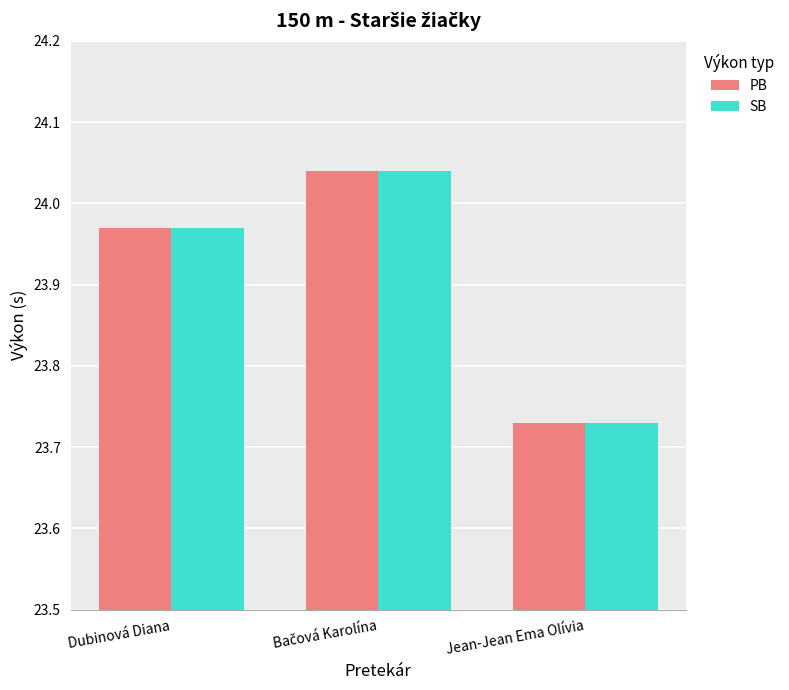

Is it true that SB equals 34.4 at Dubinová Diana?

False